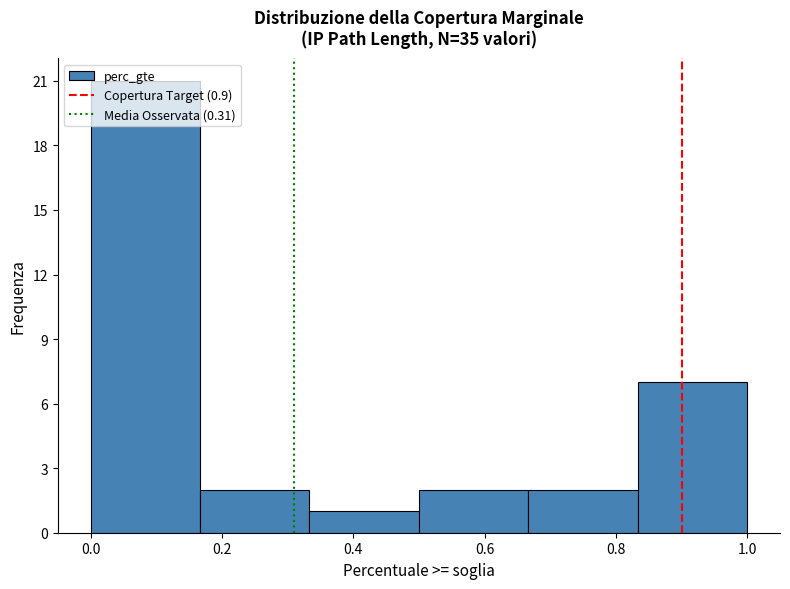

Reading left to right, transcribe this chart: for each bar, give the range it covers on the x-axis and its height. Neither the bar edges nor the heights are printed on the chart, so give them approximately, as read against the axes.

0.00 to 0.16: 21
0.16 to 0.34: 2
0.34 to 0.50: 1
0.50 to 0.66: 2
0.66 to 0.84: 2
0.84 to 1.00: 7